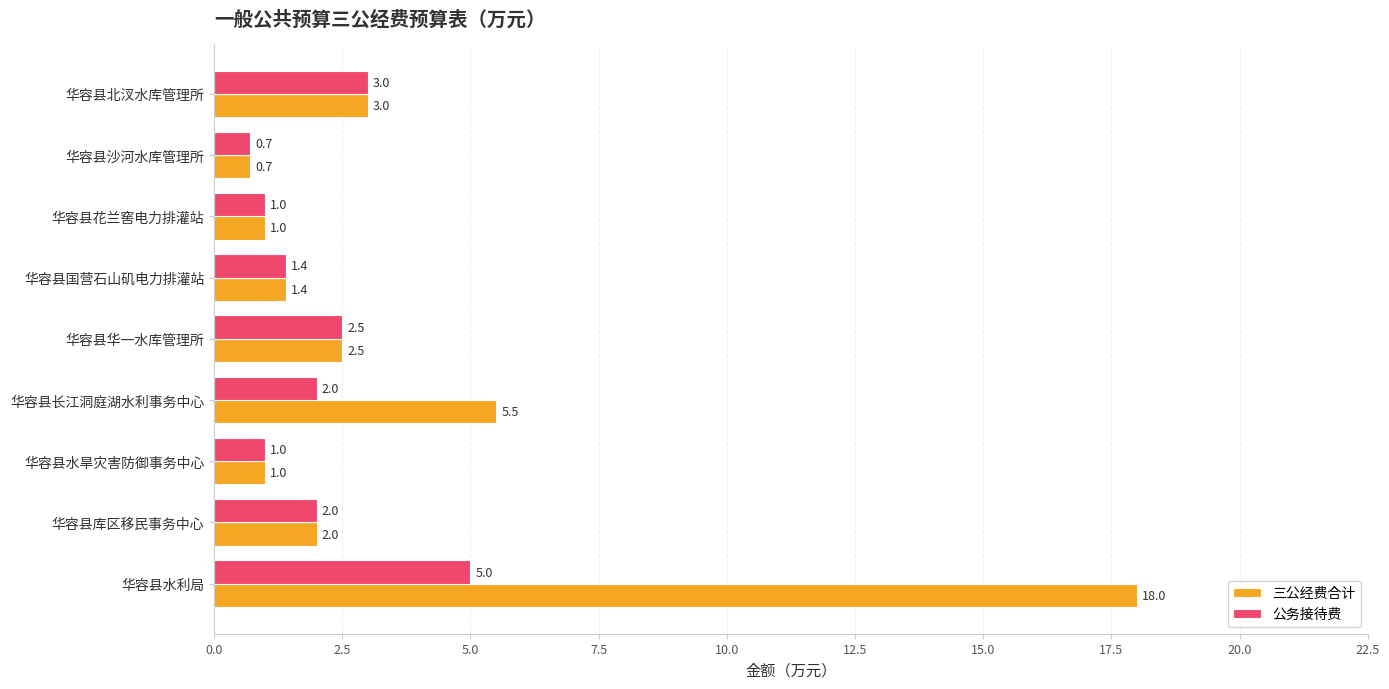

What is the average value of the 公务接待费 series?

2.1